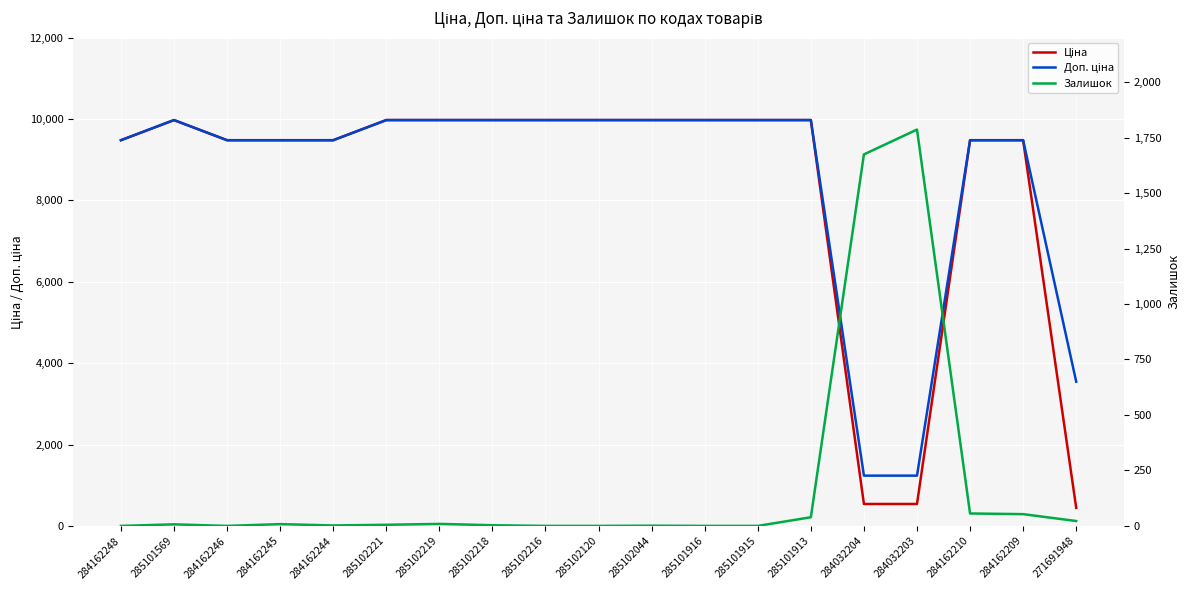

What is the difference between the second highest and minimum values in the Ціна series?

9531.9